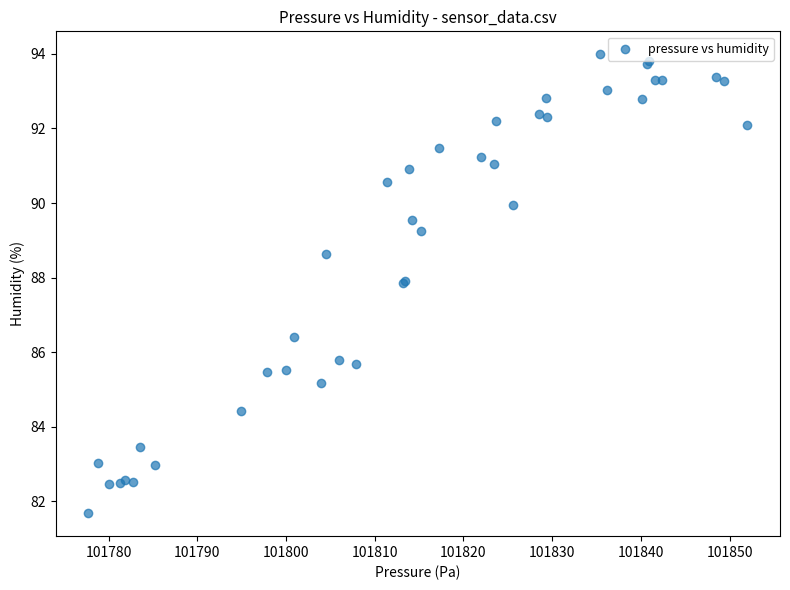

What Y value in the scatter plot is closest to 87?

86.4